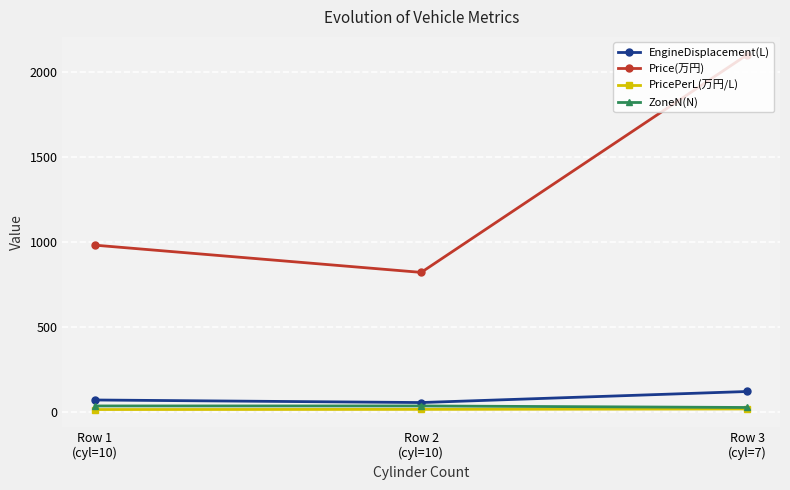

How many data points in Price(万円) are less than 980?

1